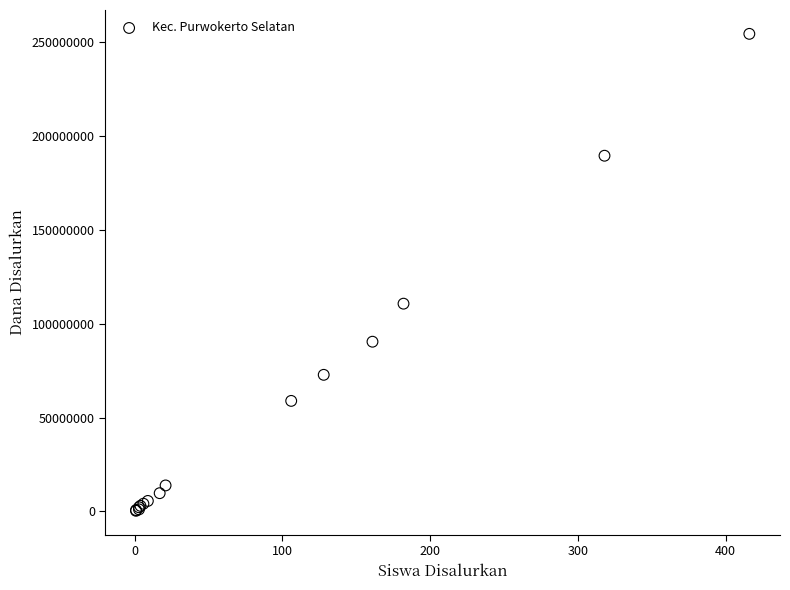

What Y value in the scatter plot is closest to 127312500?

110625000